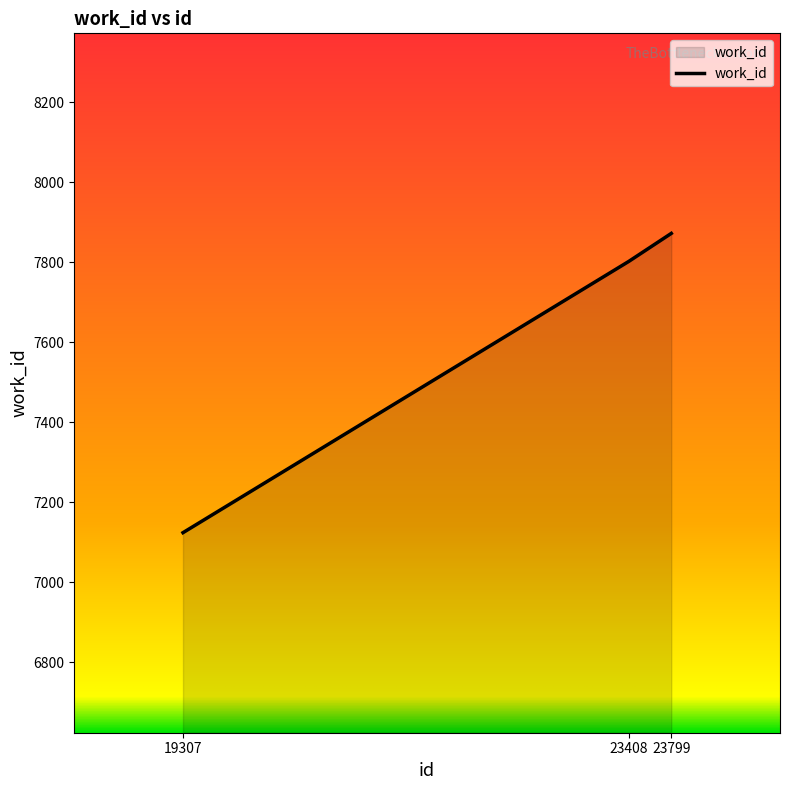

How many distinct data groups are displayed?

1